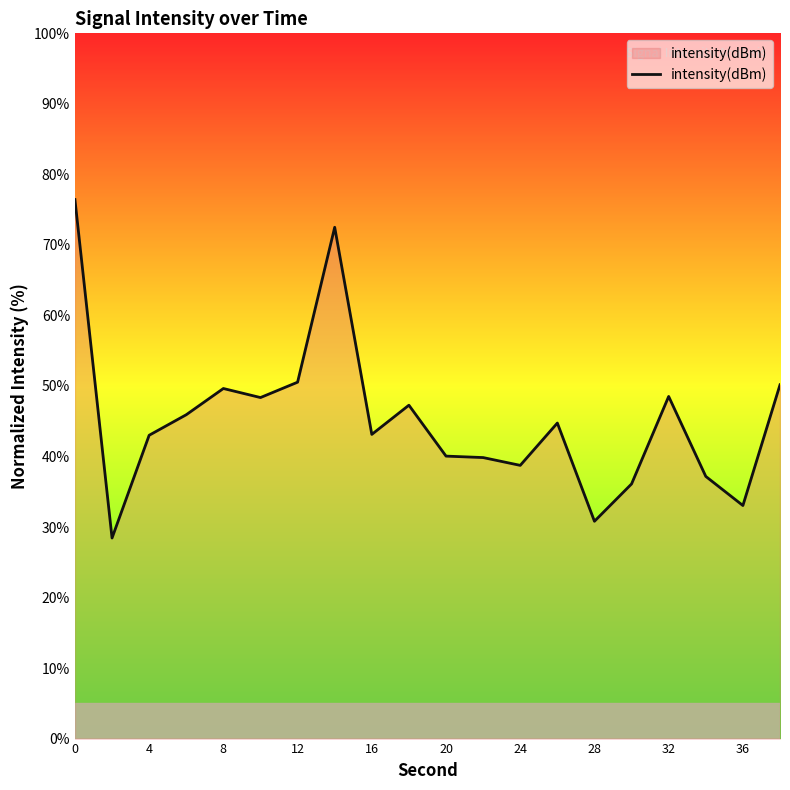

What is the difference between the maximum and minimum values?

48.0